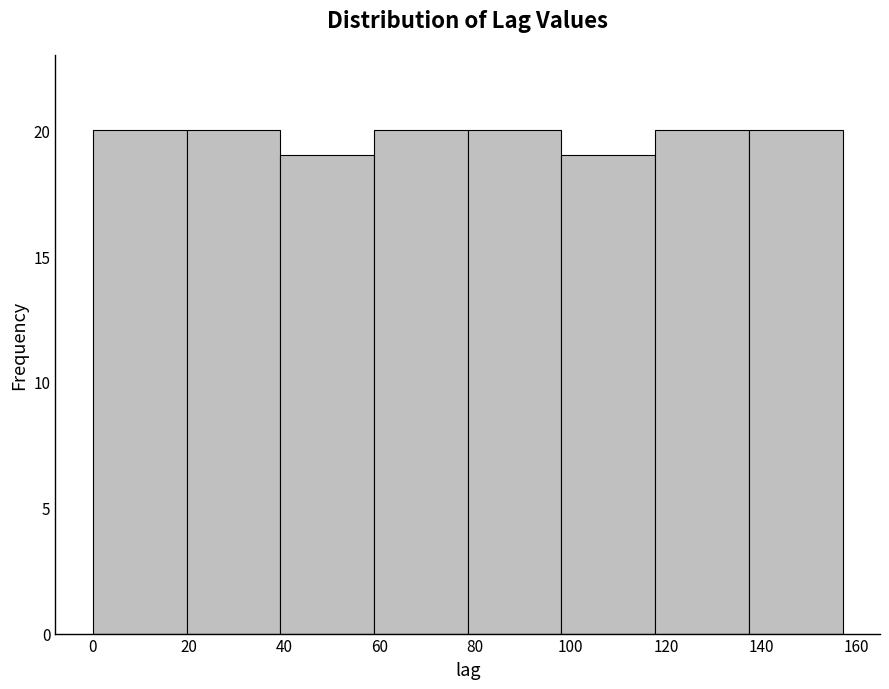

Reading left to right, list every bar in this chart as the range it spans on the x-axis followed by its height. Neither the bar edges nor the heights are printed on the chart, so give them approximately, as read against the axes.

0 to 20: 20
20 to 40: 20
40 to 58: 19
58 to 78: 20
78 to 98: 20
98 to 118: 19
118 to 138: 20
138 to 158: 20